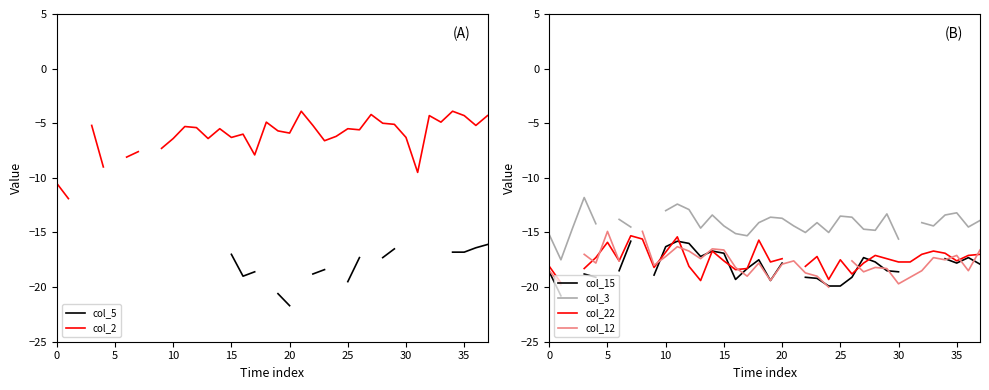

What is the maximum value shown in the chart?

-3.9